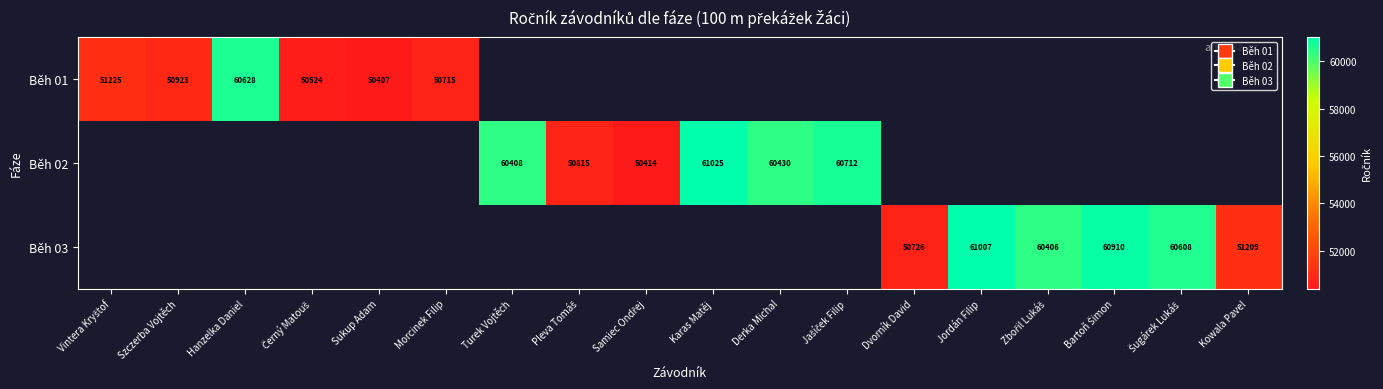

The Běh 01 series shows 60628 at Hanzelka Daniel. True or false?

True